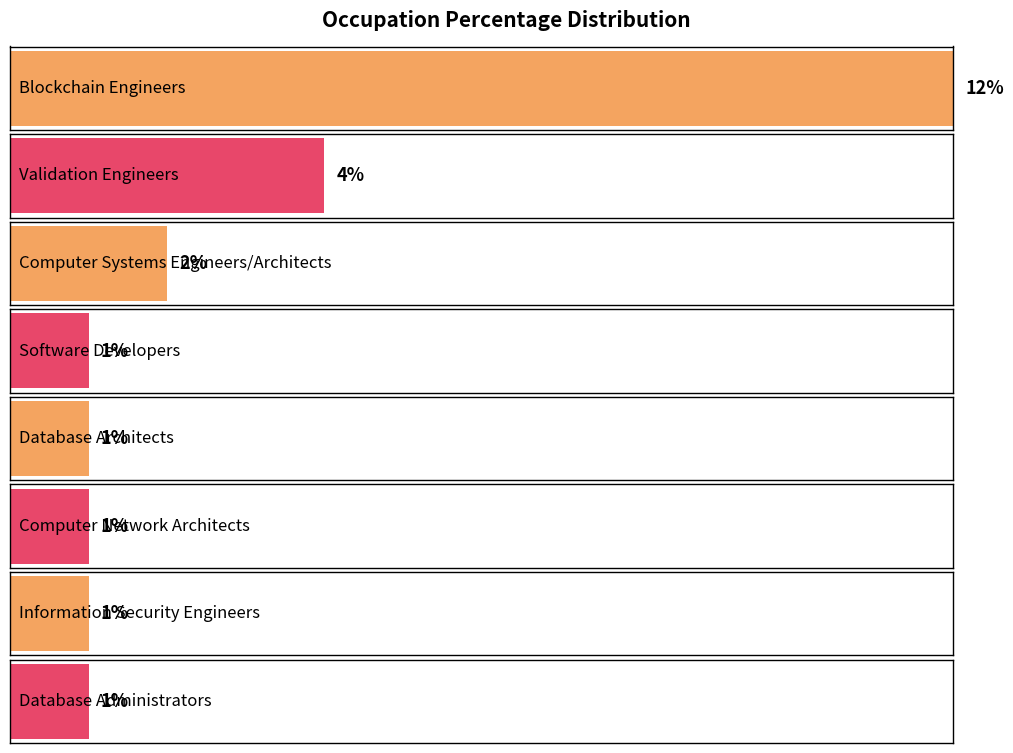

Is it true that the value at Computer Network Architects is 1?

True